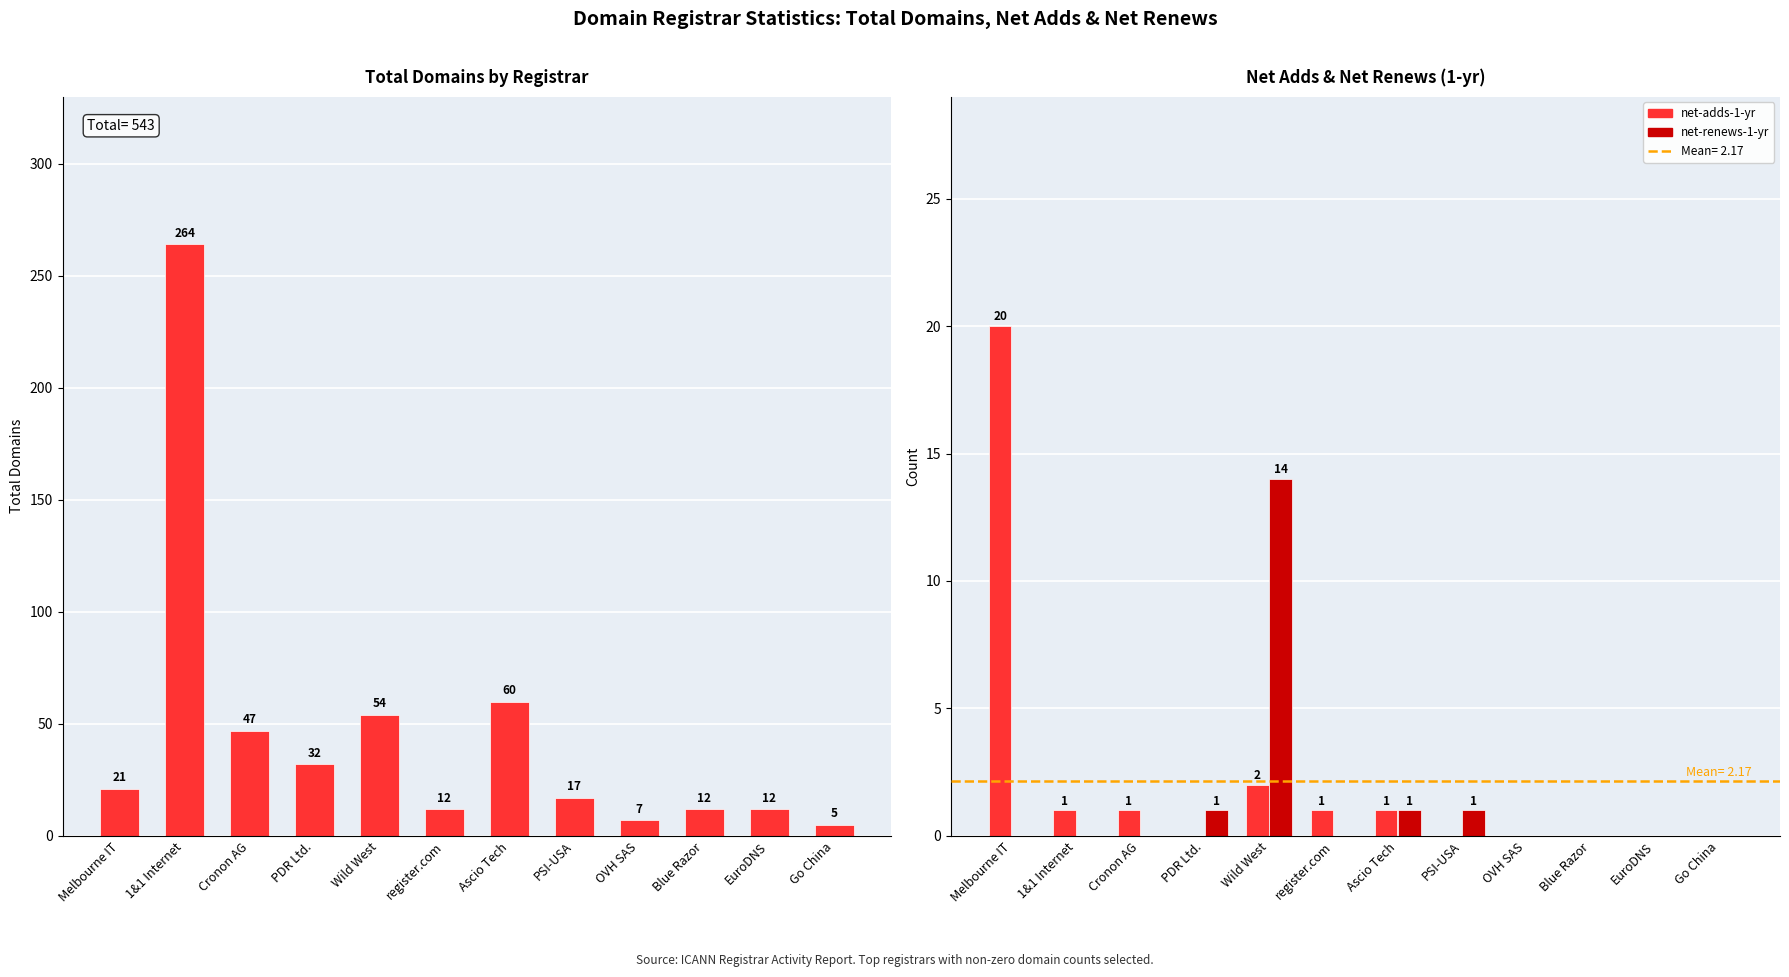

How many distinct data groups are displayed?

3